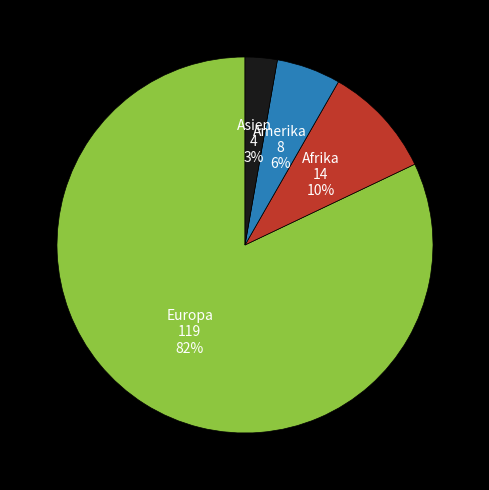

Is there a majority slice in this chart?

Yes